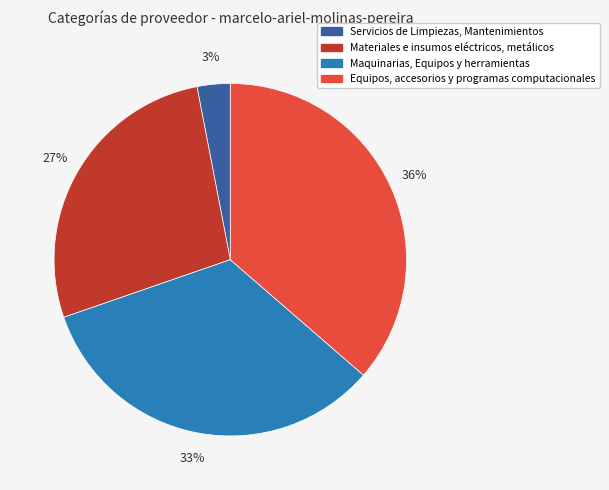

Is there any slice that represents more than half of the pie?

No